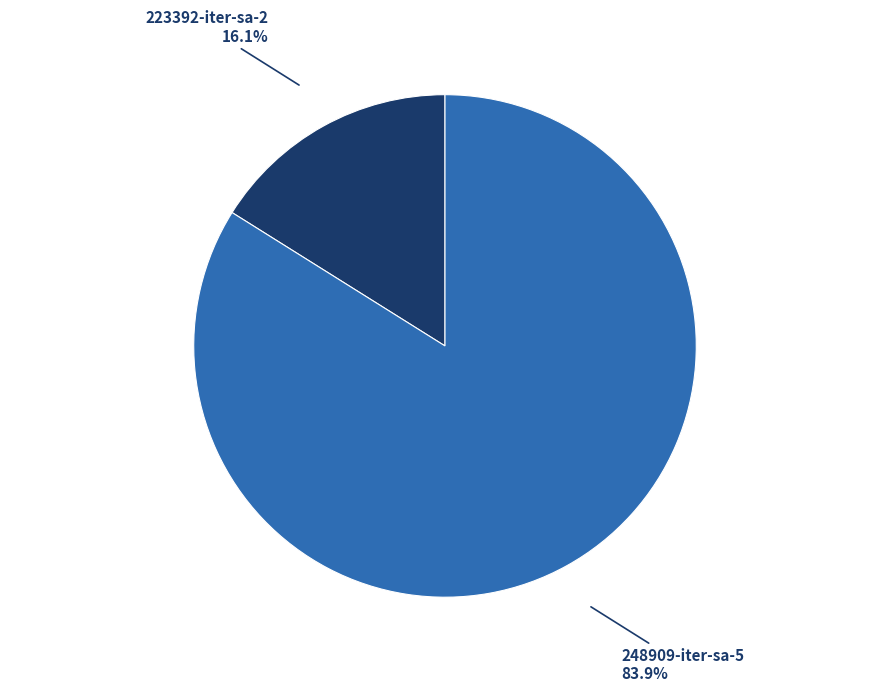

Is there a majority slice in this chart?

Yes